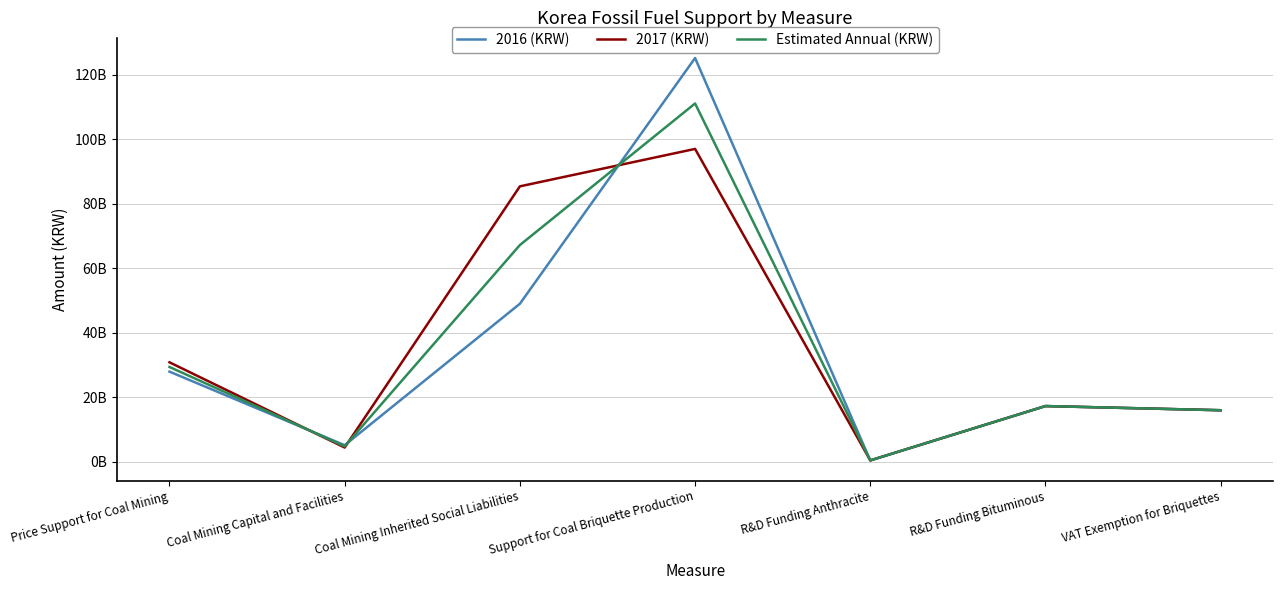

Does the chart display data point markers on the line(s)?

No